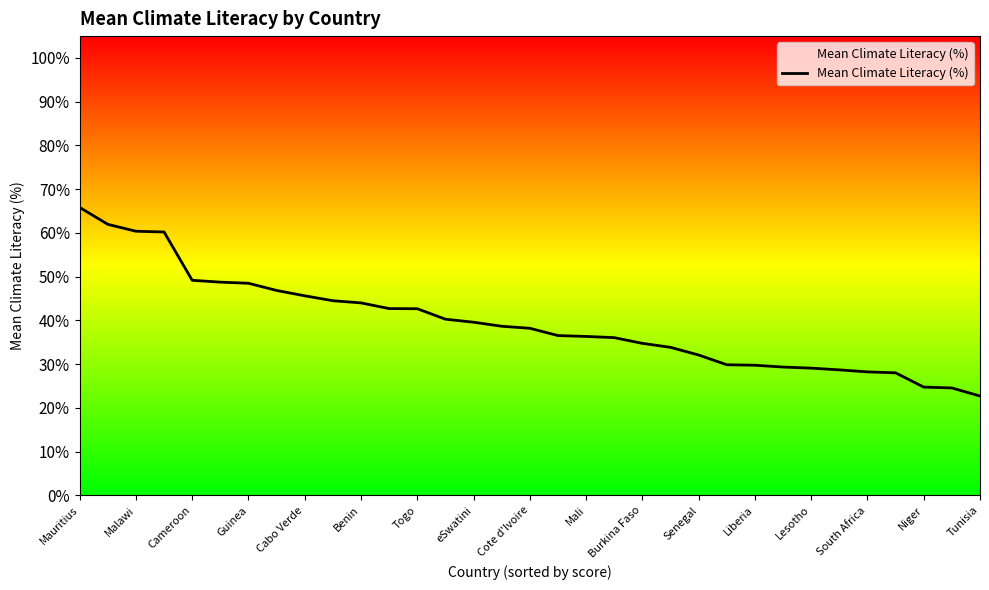

What is the value of the 26th point from the left?

0.3